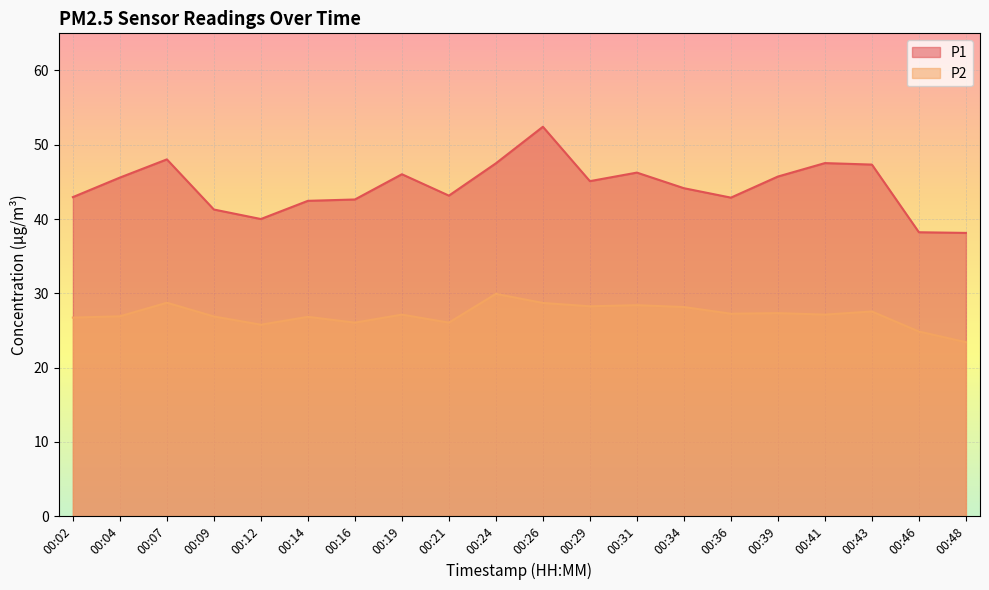

What is the highest value of the P1 series?

52.4